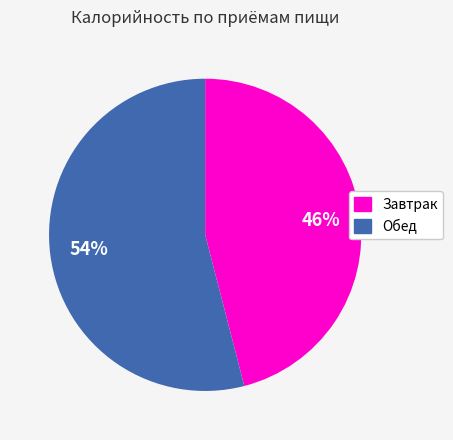

What percentage is the Обед slice, to the nearest percent?

54%